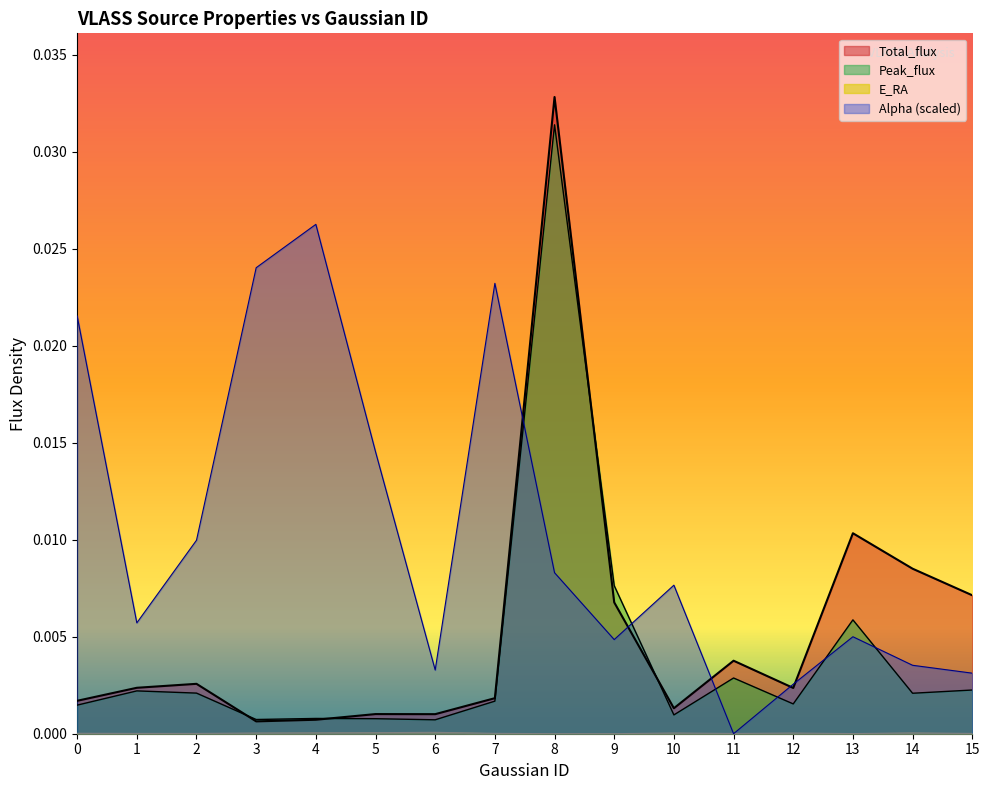

Which label corresponds to the smallest value in the chart?

11